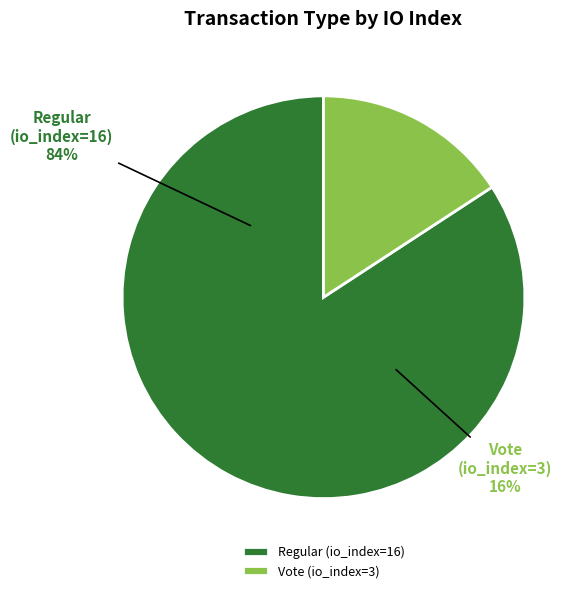

What is the smallest slice in the pie chart?

Vote (io_index=3)